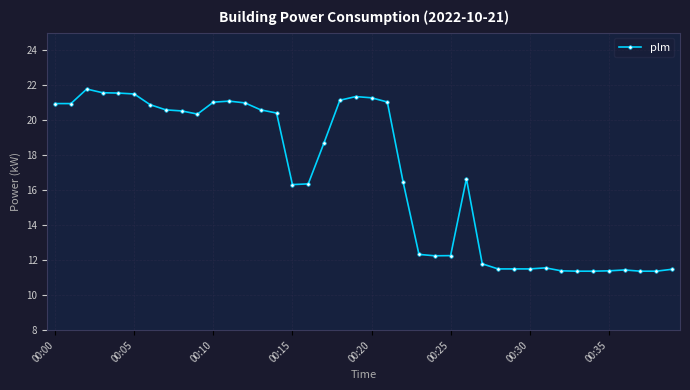

What is the smallest value displayed?

11.4